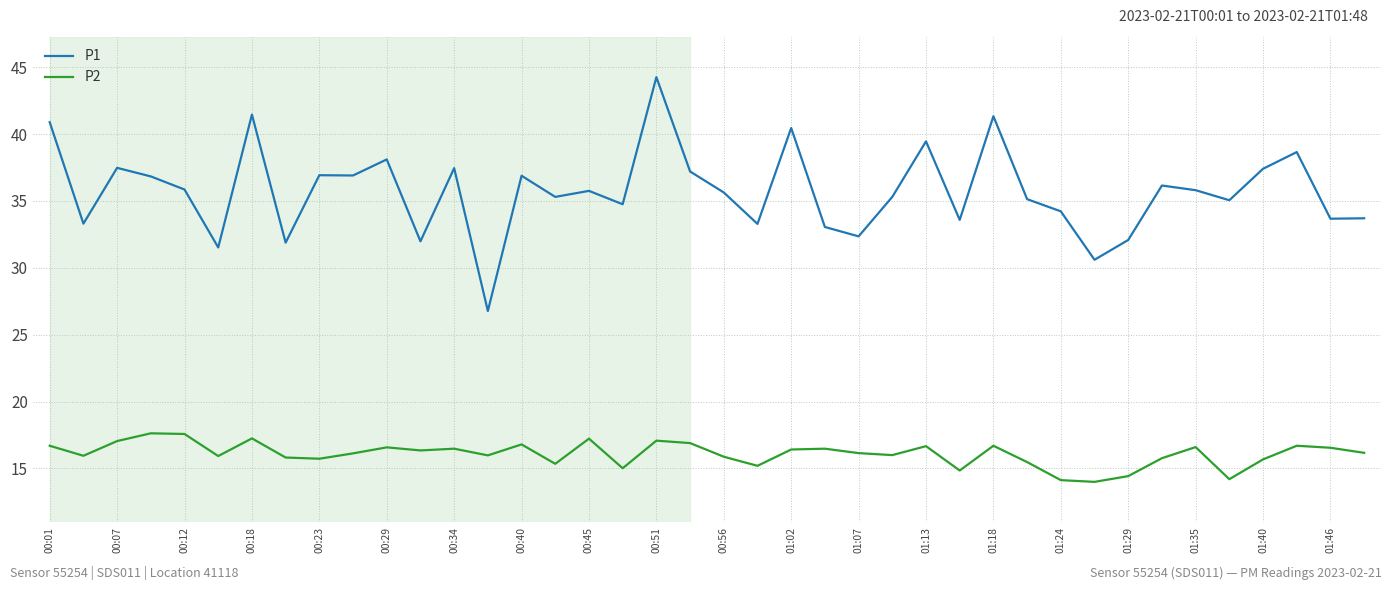

What is the difference between the maximum and minimum values in the P1 series?

17.5